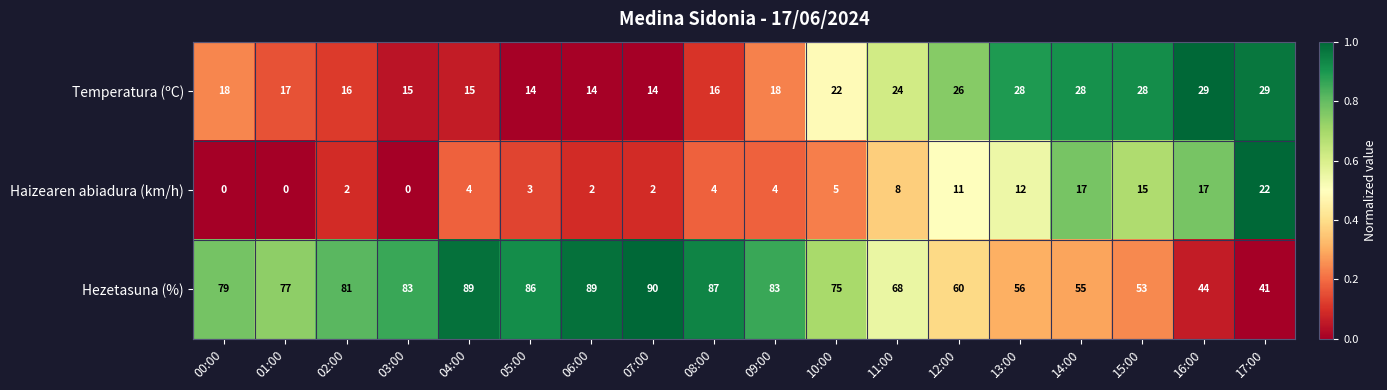

What is the maximum value shown in the chart?

90